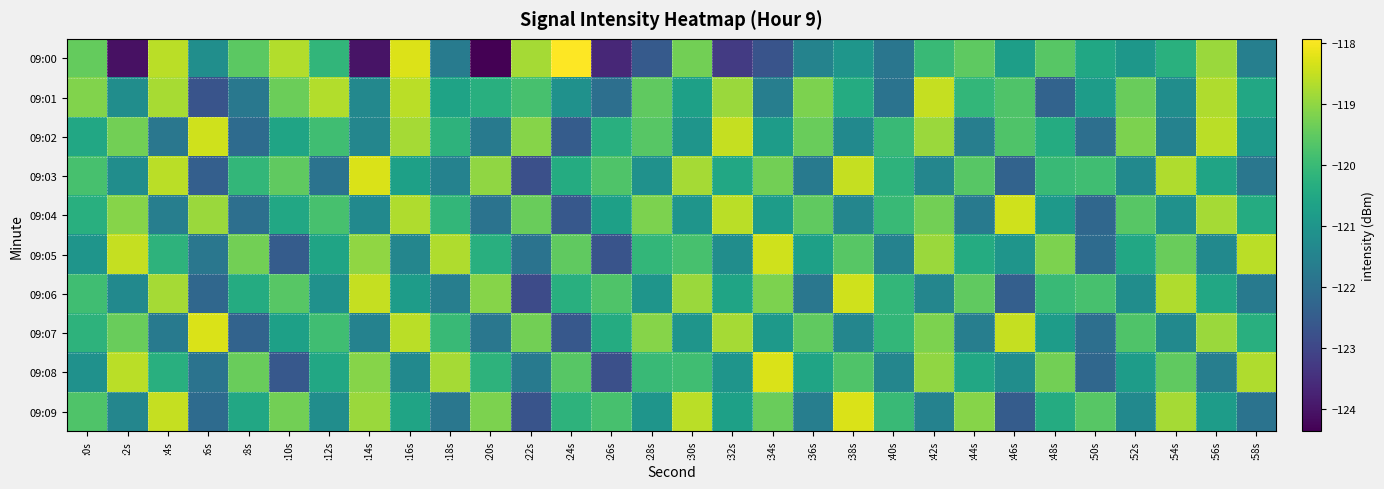

What is the total value across all series at :50s?

-1211.1